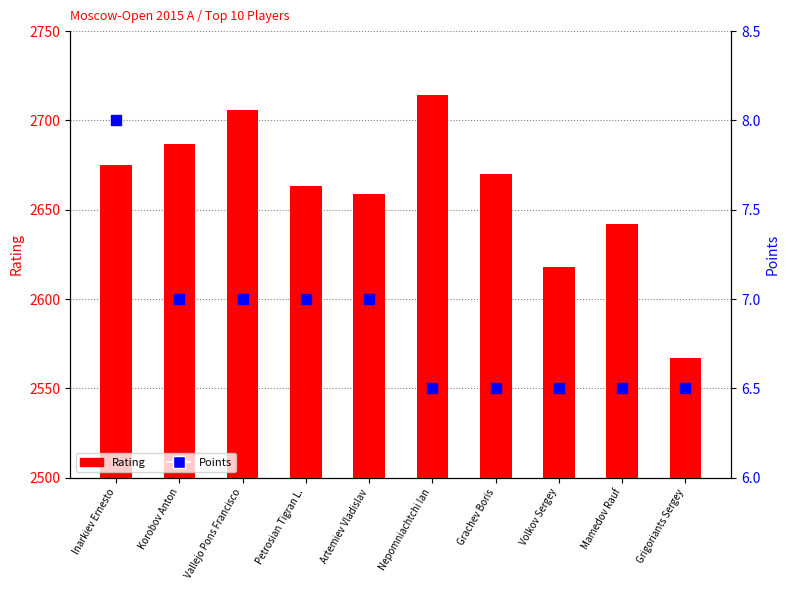

At how many categories does at least one series exceed 66?

10